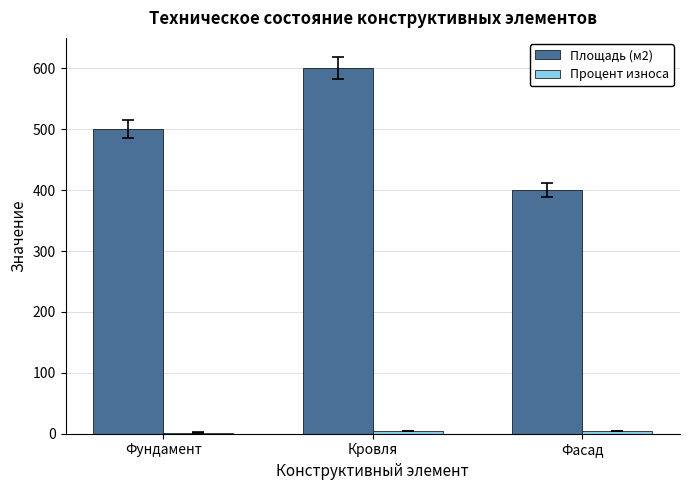

Which series has the widest spread of values?

Площадь (м2)